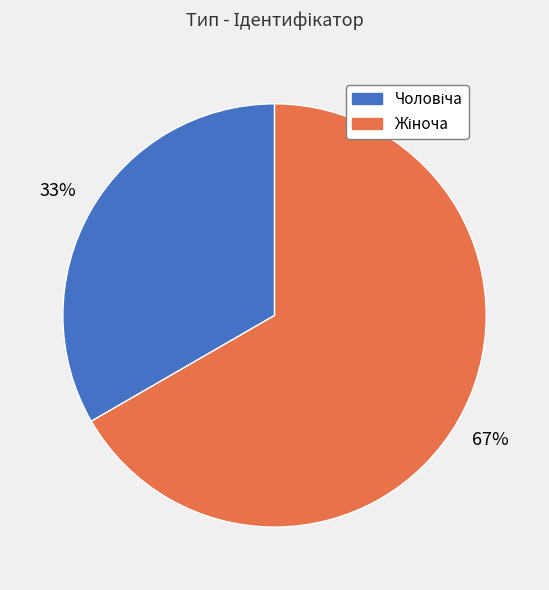

To the nearest percent, what is the average slice percentage?

50%